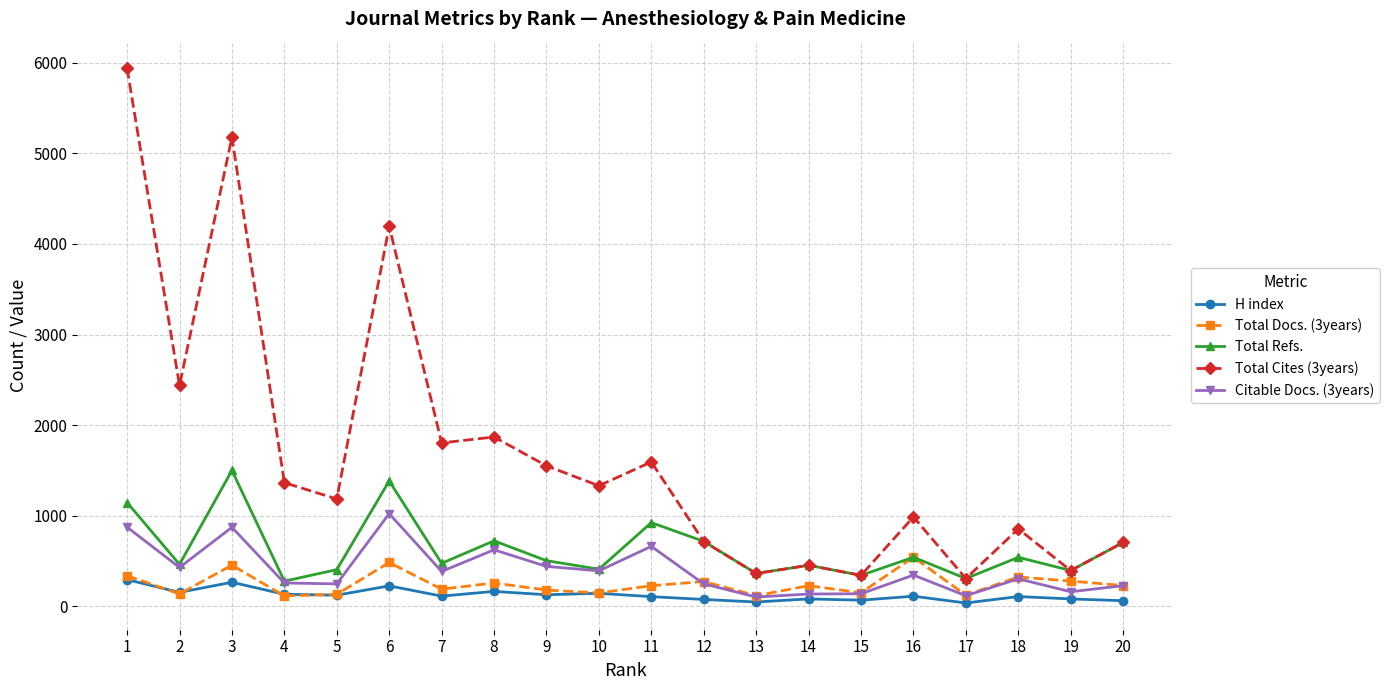

Which series has the largest range (max minus min)?

Total Cites (3years)